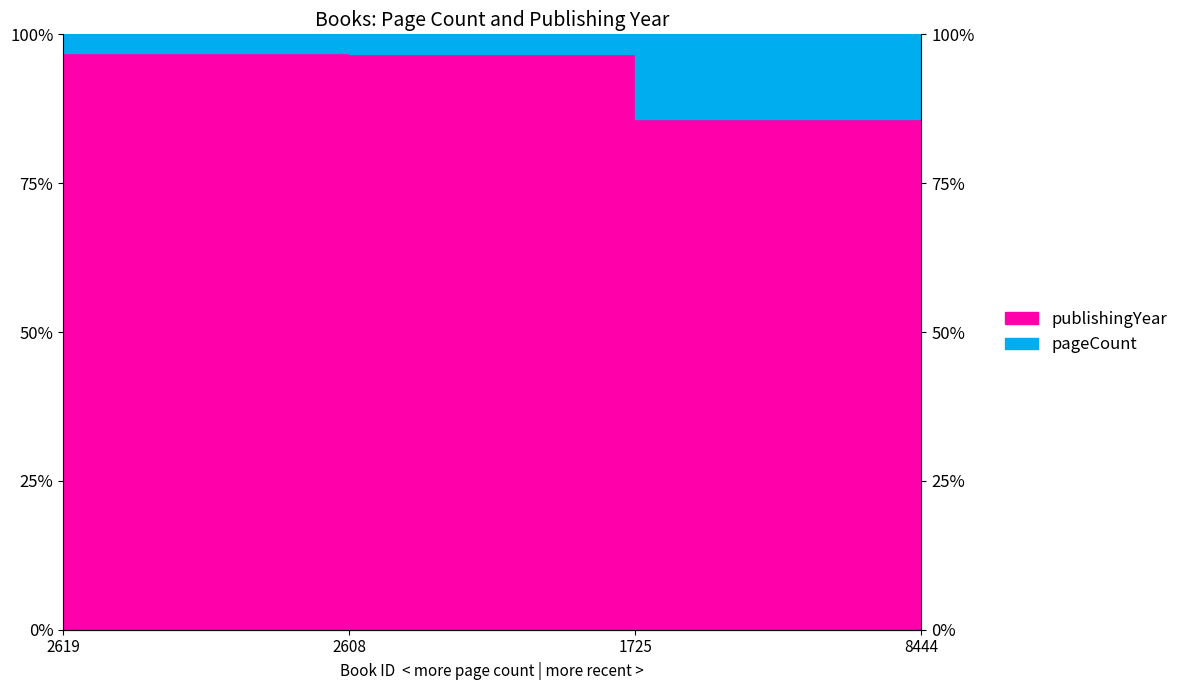

True or false: there are more than 0 points higher than both neighbors.

False